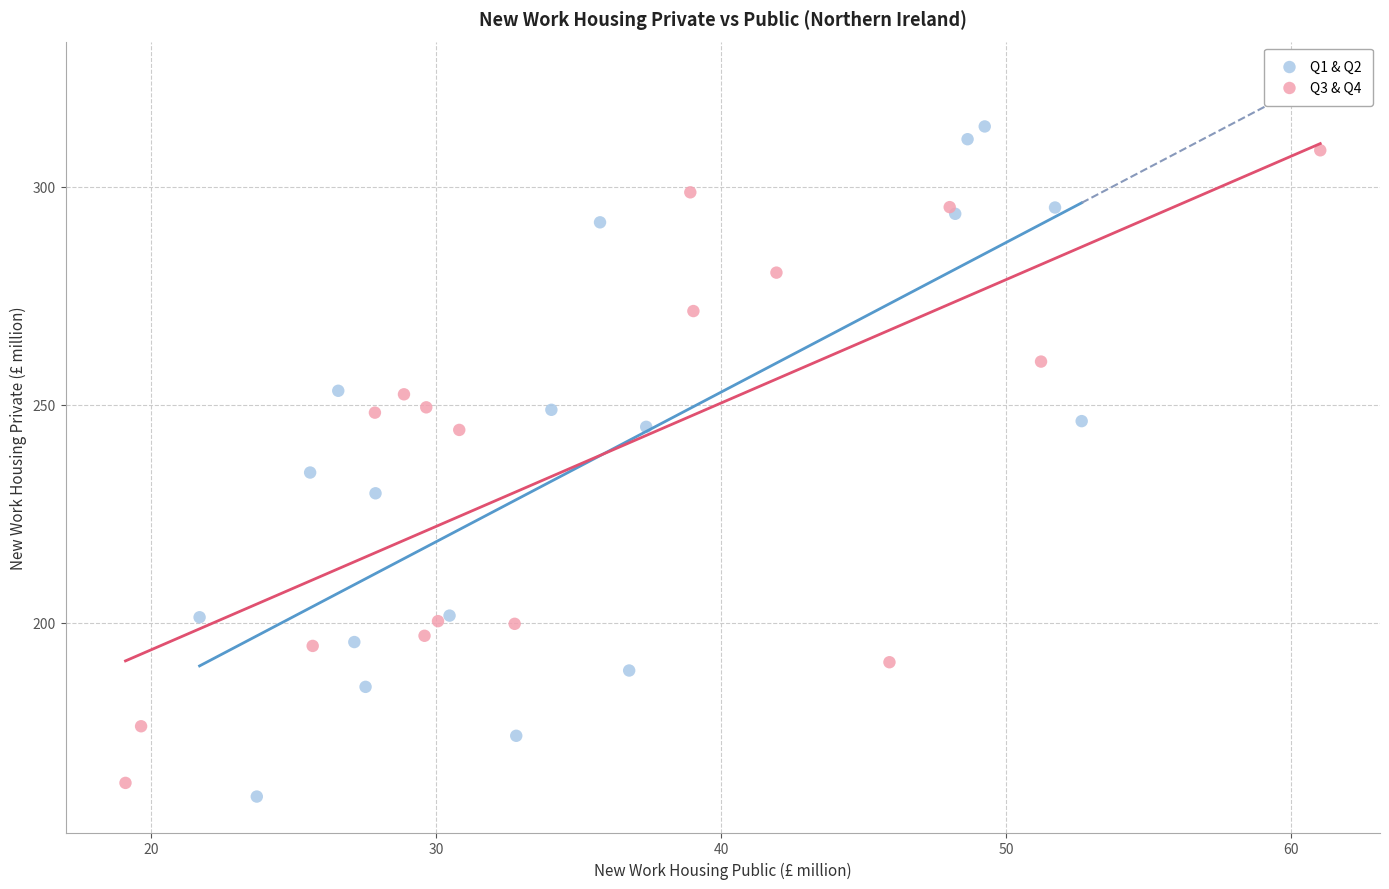

Which series has the widest spread of Y values?

Q1 & Q2